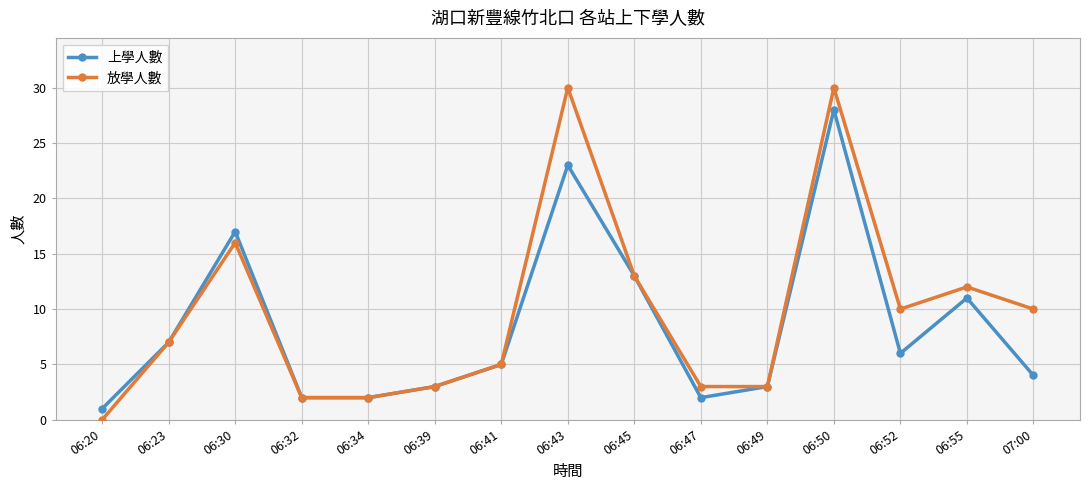

List the series in order of their peak value, lowest first.

上學人數, 放學人數